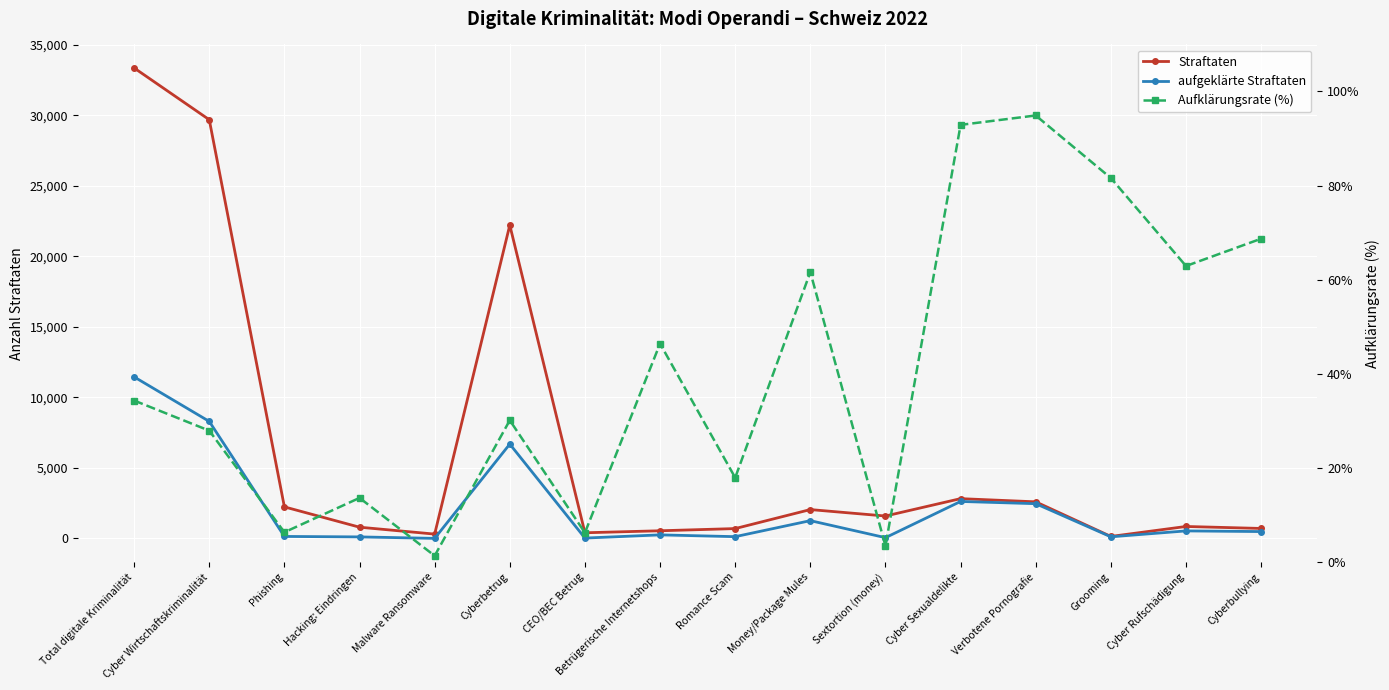

List the series in order of their peak value, lowest first.

Aufklärungsrate (%), aufgeklärte Straftaten, Straftaten